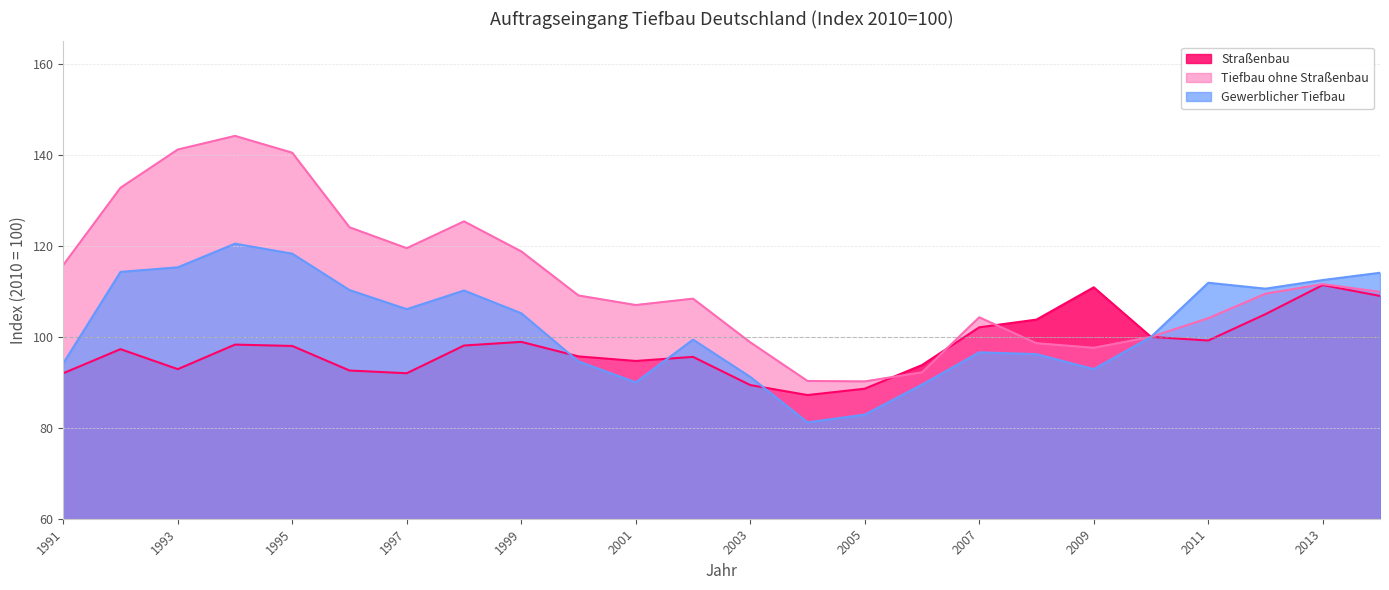

Reading right to left, list all the values displayed in this chart.

Straßenbau: 2014=109.0	2013=111.4	2012=105.0	2011=99.2	2010=100.0	2009=110.9	2008=103.8	2007=102.1	2006=93.8	2005=88.6	2004=87.2	2003=89.4	2002=95.6	2001=94.7	2000=95.7	1999=98.9	1998=98.1	1997=92.0	1996=92.6	1995=98.0	1994=98.3	1993=92.9	1992=97.3	1991=92.0
Tiefbau ohne Straßenbau: 2014=109.9	2013=111.6	2012=109.5	2011=104.1	2010=100.0	2009=97.6	2008=98.6	2007=104.3	2006=92.2	2005=90.2	2004=90.3	2003=98.8	2002=108.4	2001=107.0	2000=109.1	1999=118.8	1998=125.4	1997=119.5	1996=124.1	1995=140.5	1994=144.2	1993=141.2	1992=132.8	1991=115.8
Gewerblicher Tiefbau: 2014=114.1	2013=112.5	2012=110.6	2011=111.9	2010=100.0	2009=92.9	2008=96.2	2007=96.6	2006=89.5	2005=82.9	2004=81.2	2003=91.2	2002=99.4	2001=90.0	2000=94.6	1999=105.2	1998=110.2	1997=106.1	1996=110.3	1995=118.3	1994=120.5	1993=115.3	1992=114.3	1991=94.2